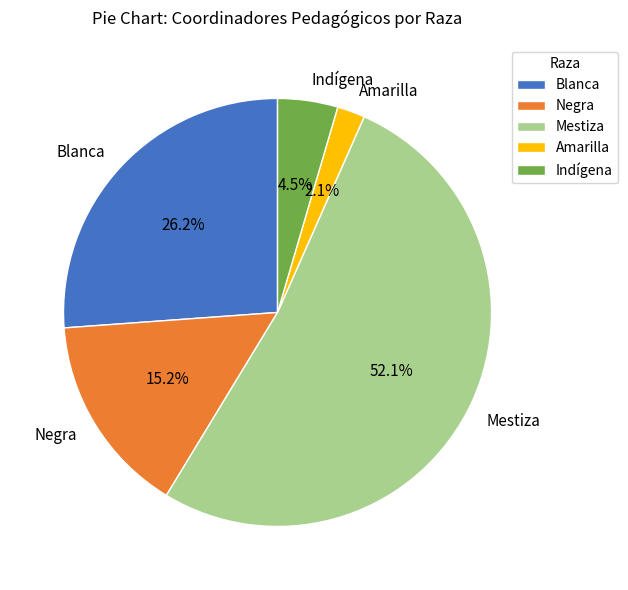

Does any single category account for the majority?

Yes